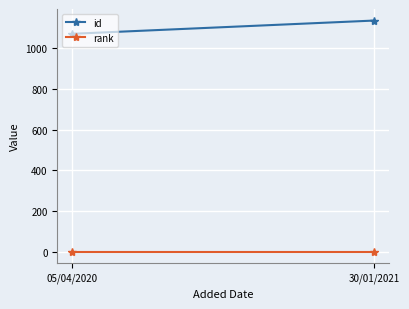

The rank series shows 2 at 30/01/2021. True or false?

False